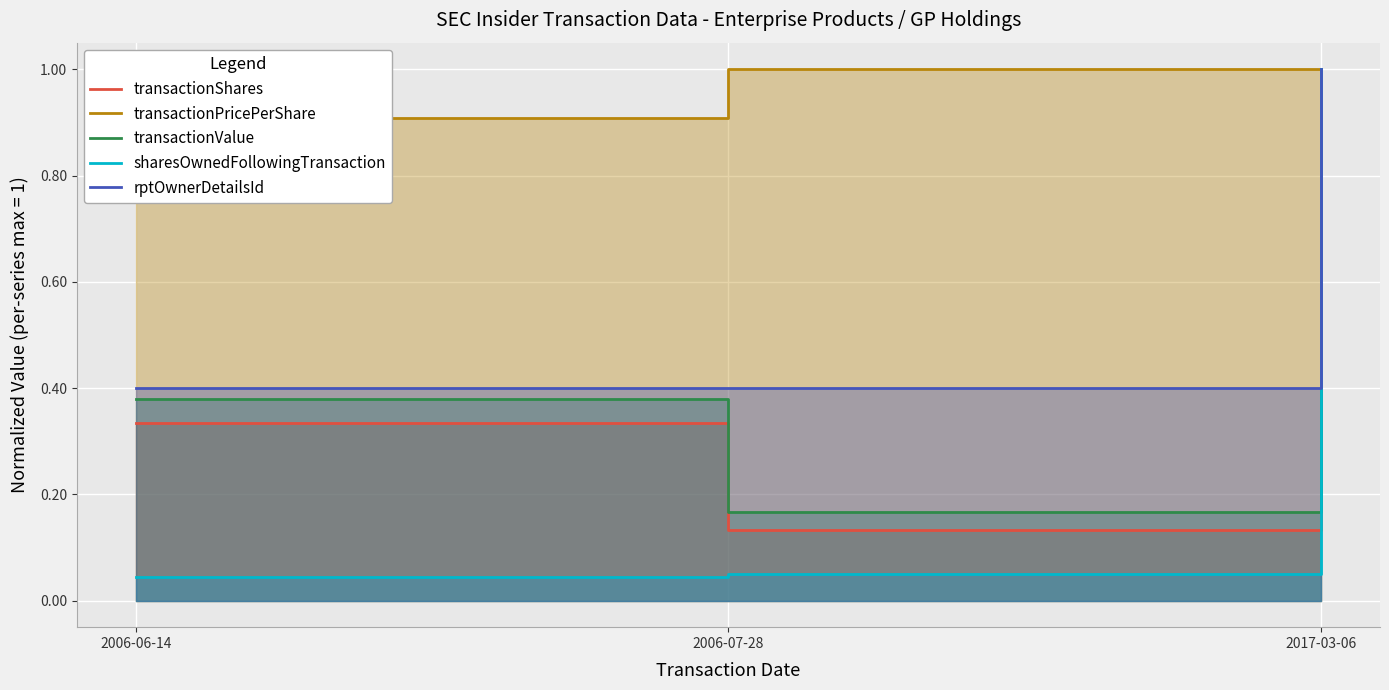

What are all the series names shown in the legend?

transactionShares, transactionPricePerShare, transactionValue, sharesOwnedFollowingTransaction, rptOwnerDetailsId